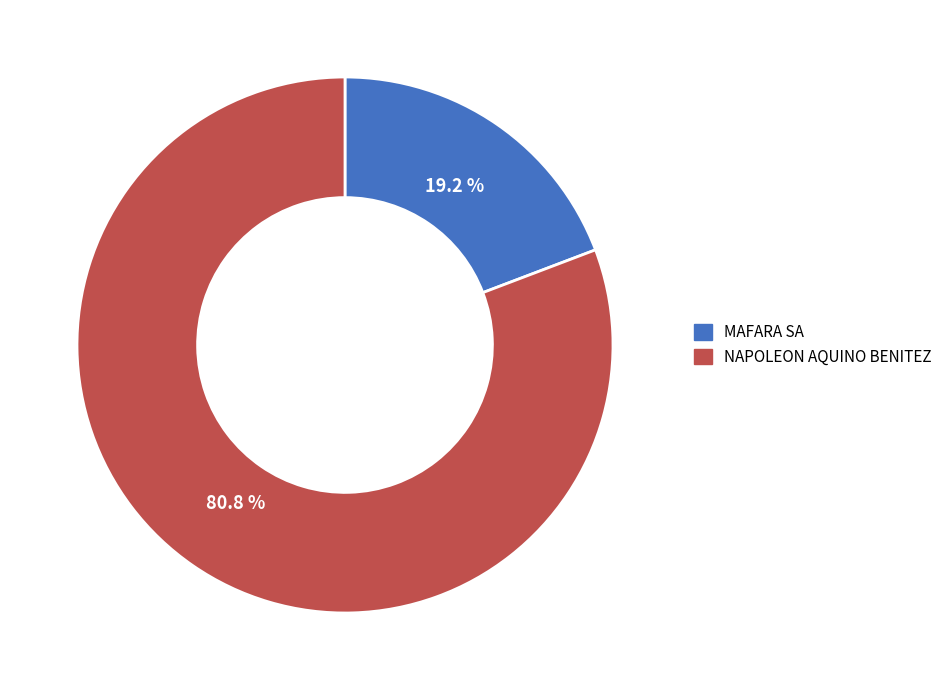

True or false: NAPOLEON AQUINO BENITEZ accounts for 81% of the total.

True